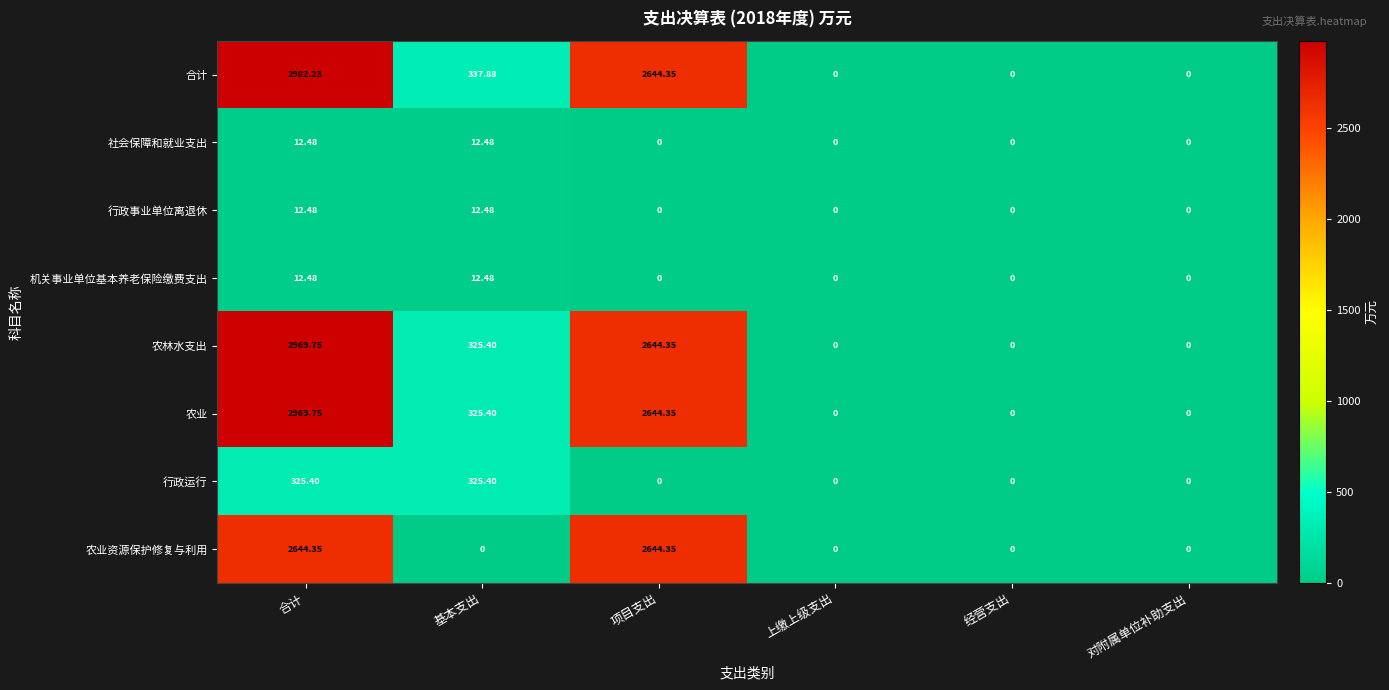

At which category is the sum across all series the highest?

合计